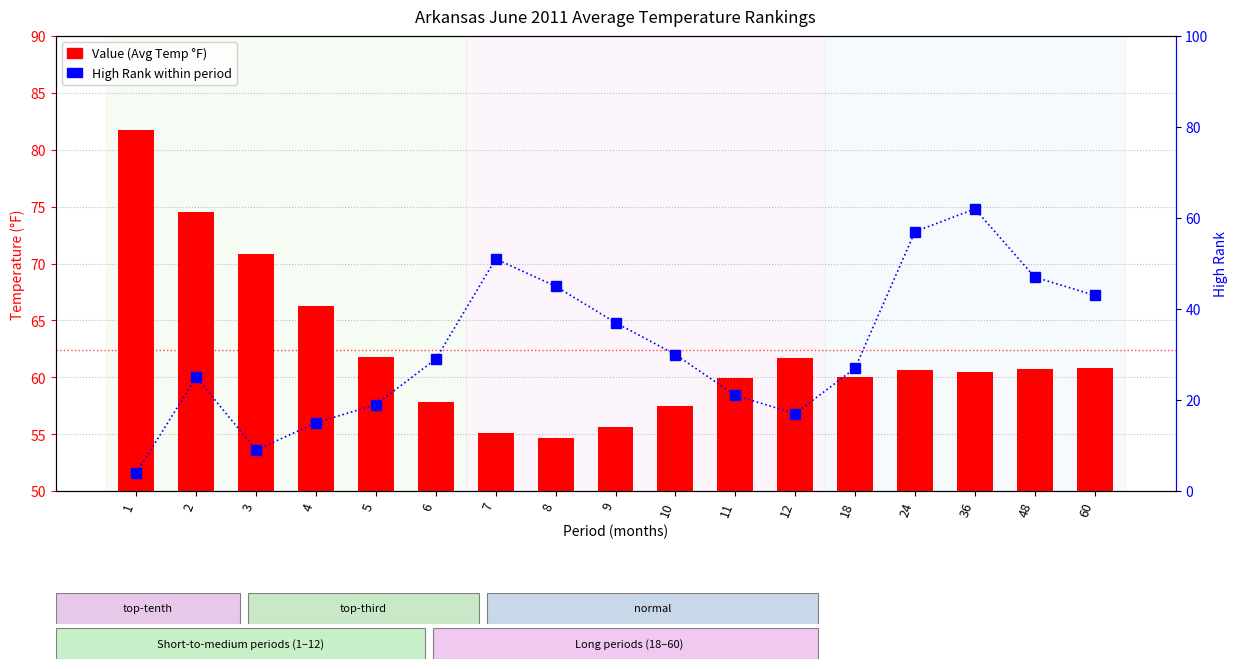

Reading right to left, transcribe all the data shown in this chart.

Value (Avg Temp °F): 60.8	60.7	60.5	60.6	60.0	61.7	59.9	57.5	55.6	54.7	55.1	57.8	61.8	66.3	70.8	74.5	81.7
High Rank within period: 43.0	47.0	62.0	57.0	27.0	17.0	21.0	30.0	37.0	45.0	51.0	29.0	19.0	15.0	9.0	25.0	4.0